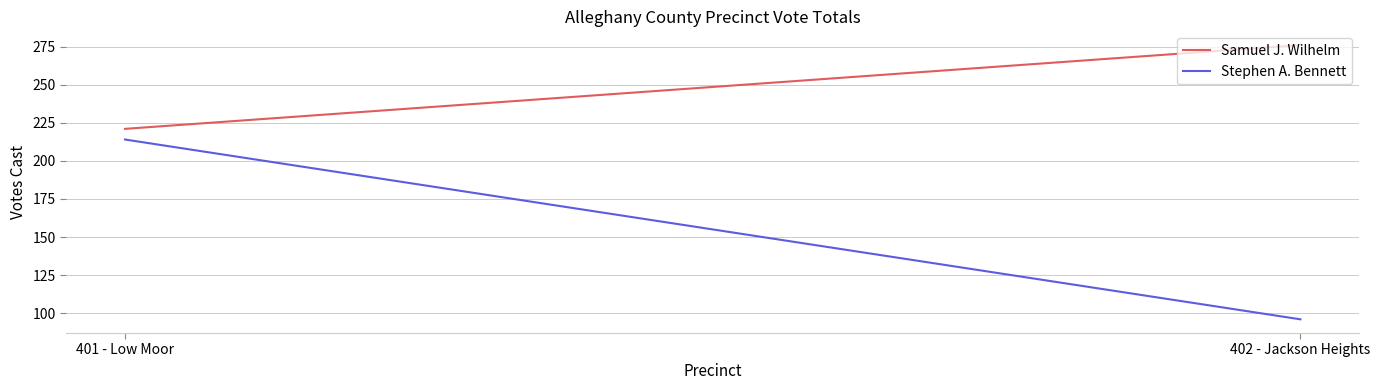

What is the difference between the Stephen A. Bennett values at 402 - Jackson Heights and 401 - Low Moor?

118